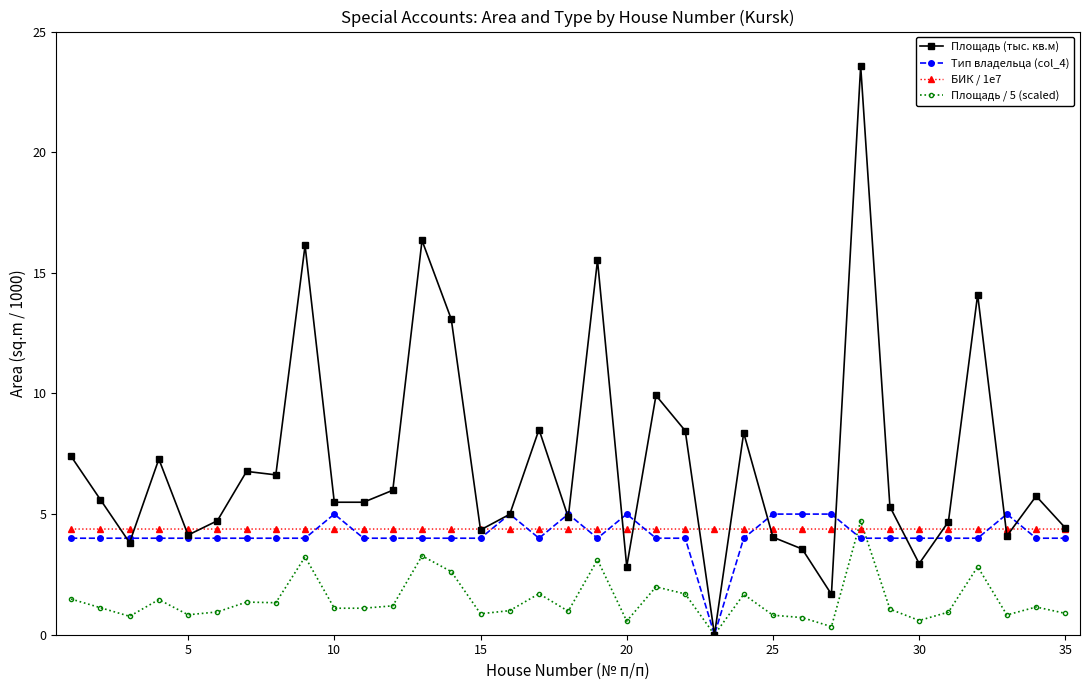

Which series has the widest spread of values?

Площадь (тыс. кв.м)